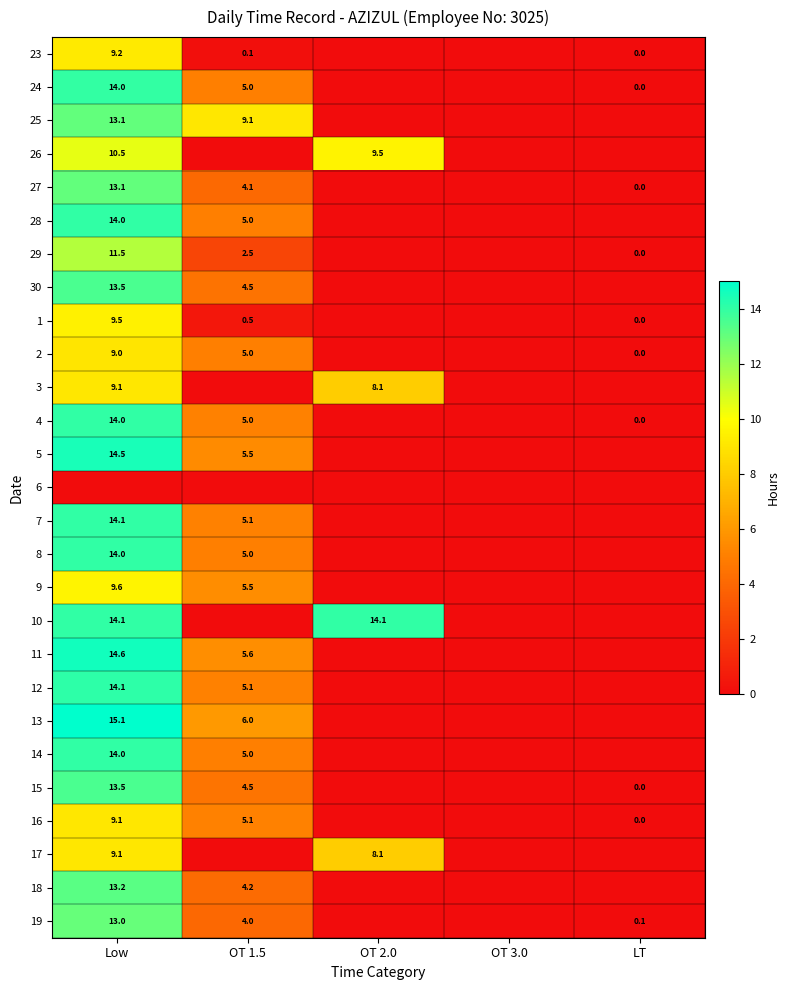

Which has a higher value, LT or OT 3.0?

LT